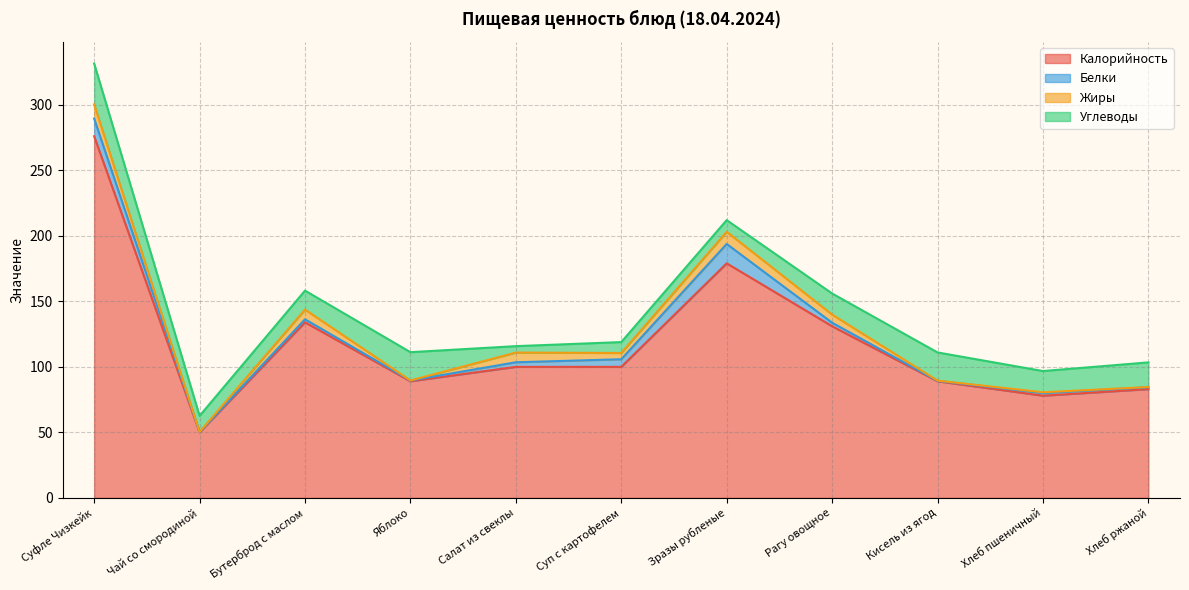

What is the label of the 9th point from the left?

Кисель из ягод